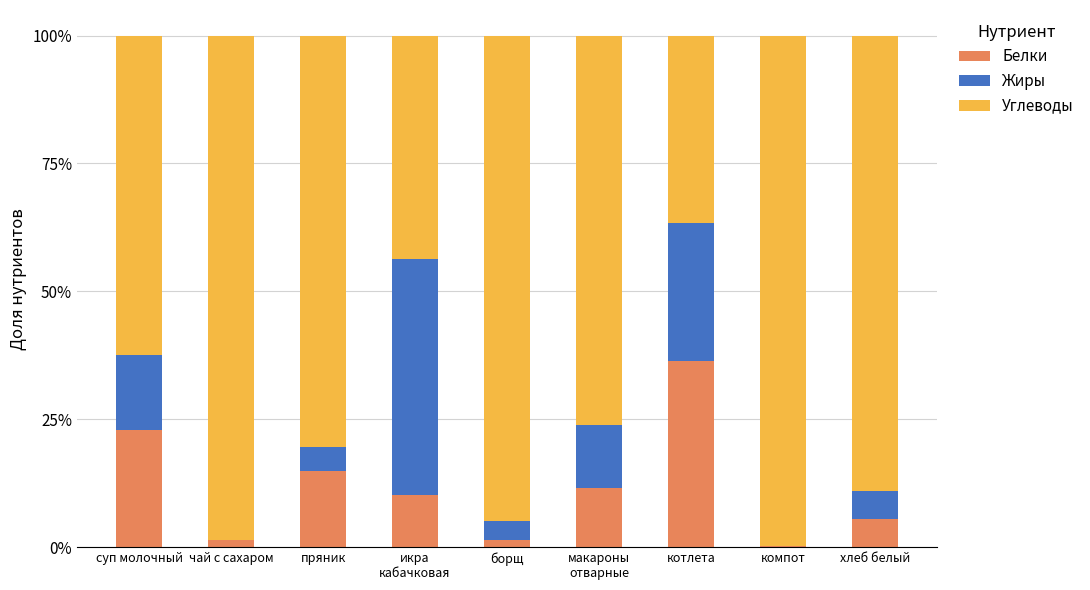

Which series has the widest spread of values?

Углеводы